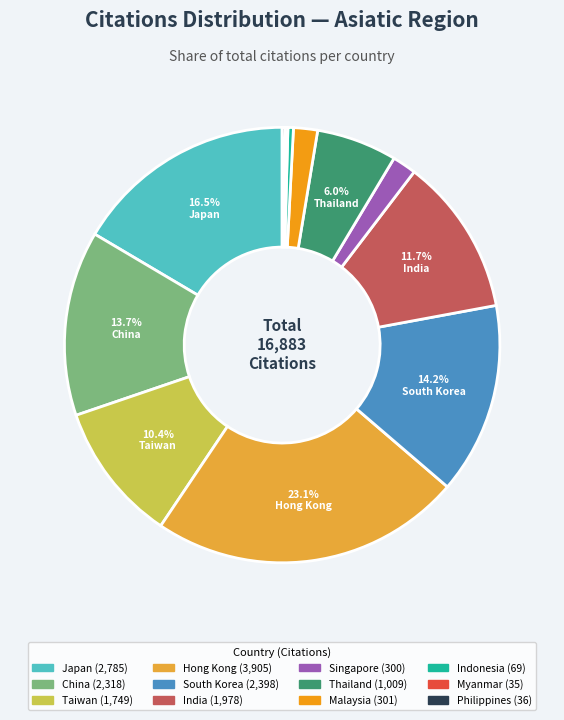

To the nearest percent, what is the average slice percentage?

8%